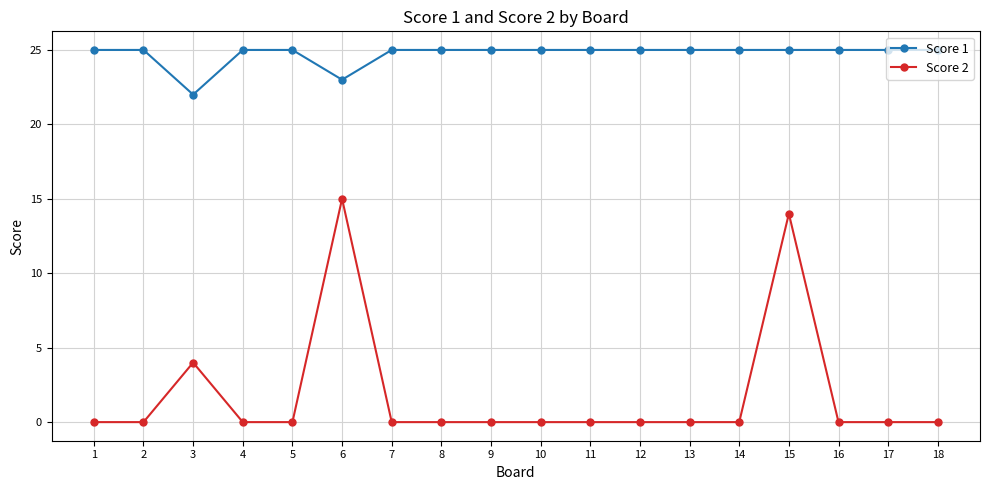

Is the value of Score 2 at 8 greater than the value of Score 1 at 11?

No